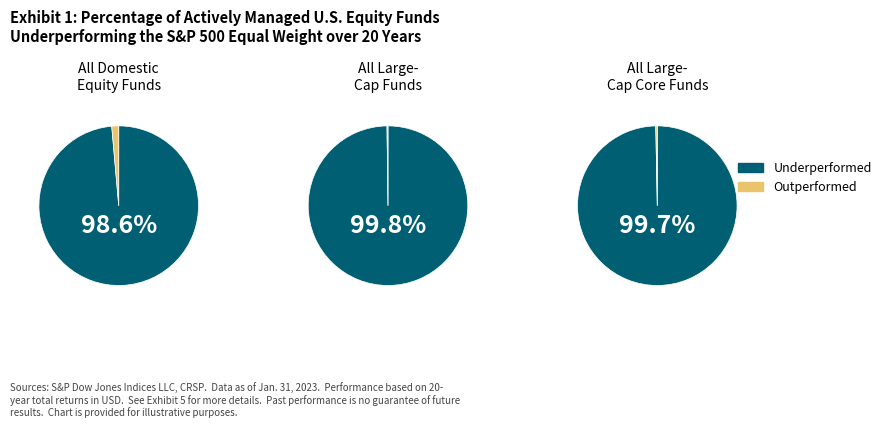

Between 6 and 14, which series saw the biggest shift?

Underperformed